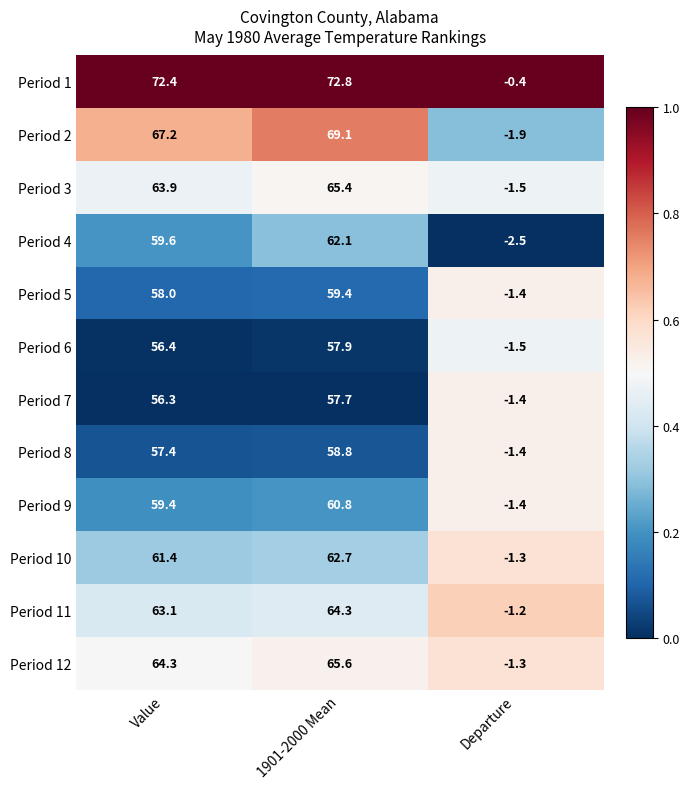

How many categories are shown in the chart?

3